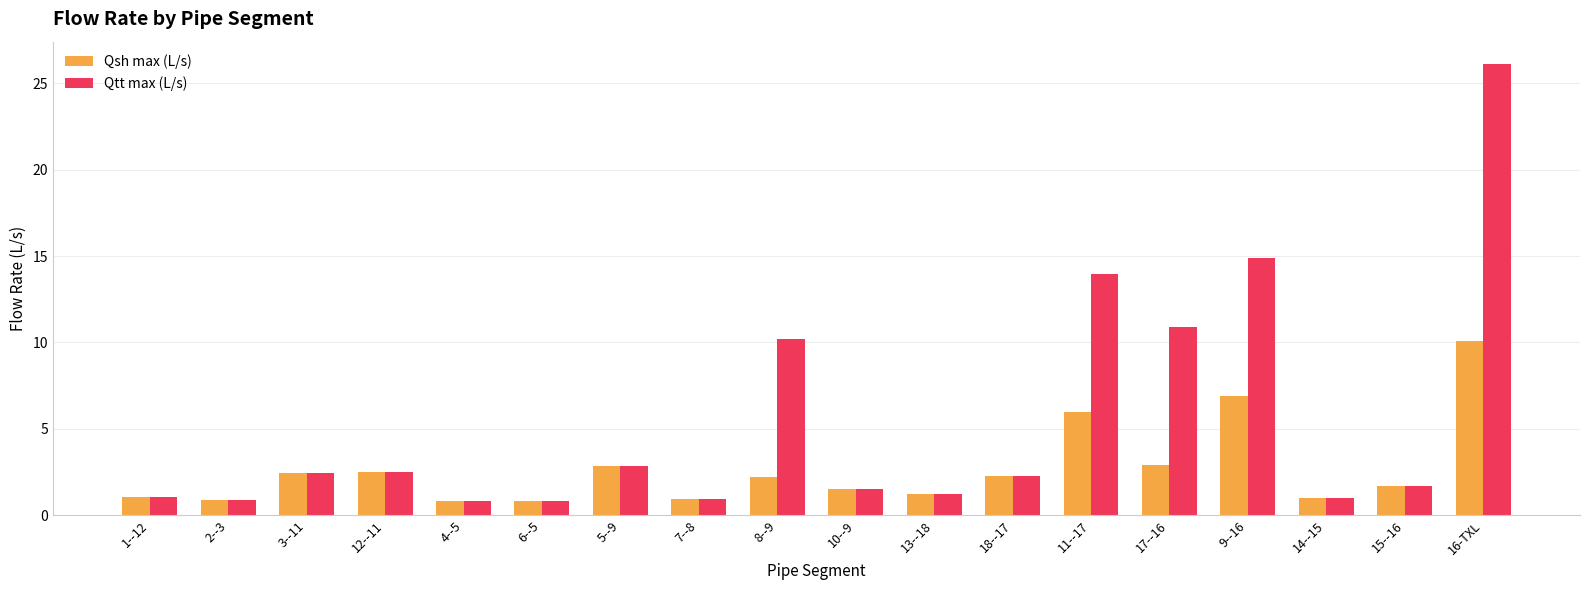

True or false: Qsh max (L/s) has a value of 0.9 at 2--3.

True